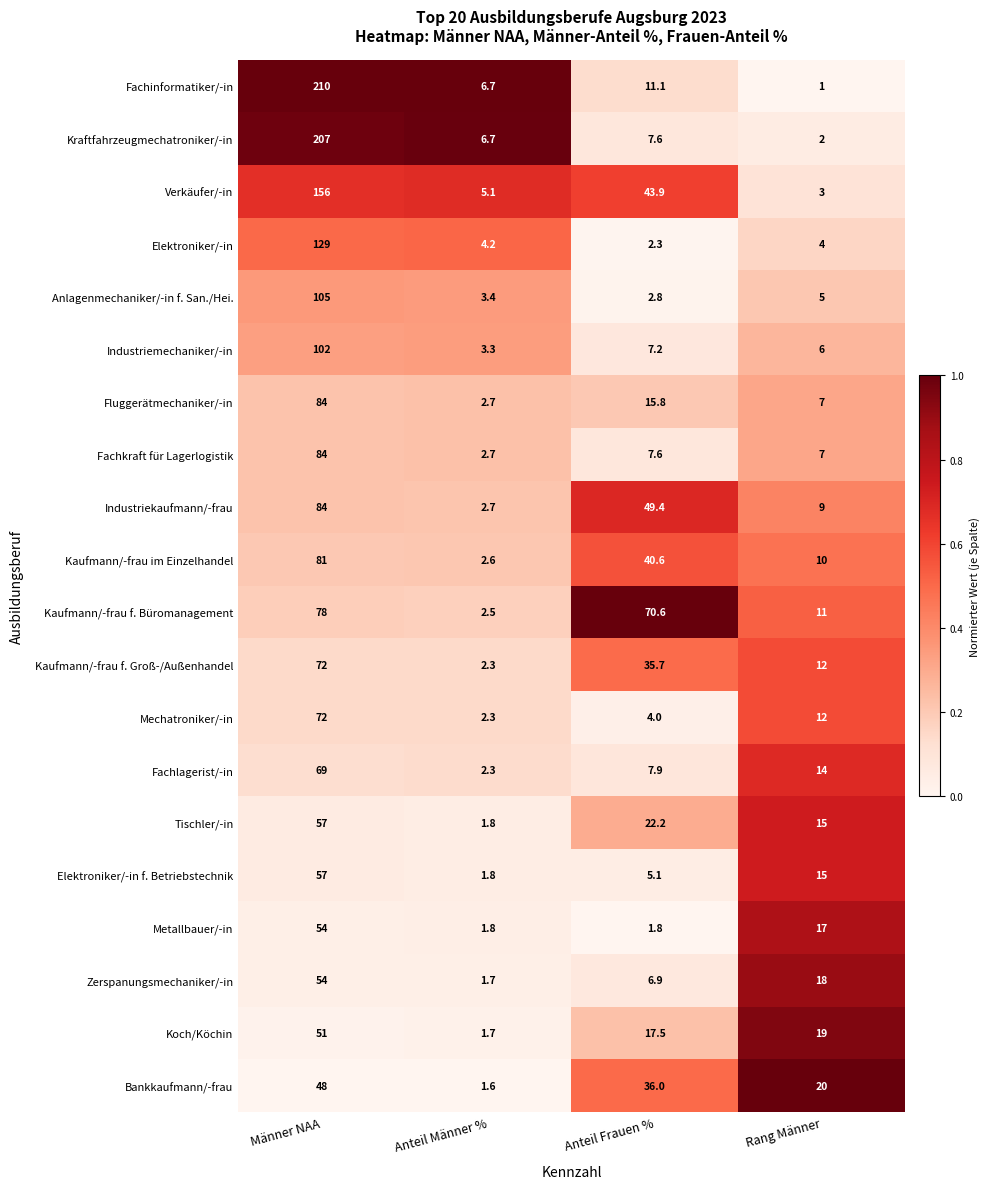

List the labels in order of Fachinformatiker/-in value, smallest first.

Rang Männer, Anteil Männer %, Anteil Frauen %, Männer NAA